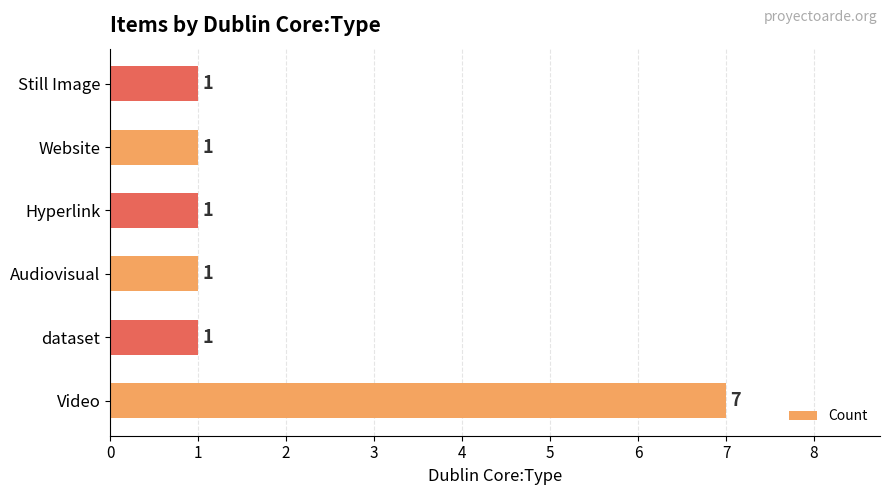

What is the average value?

2